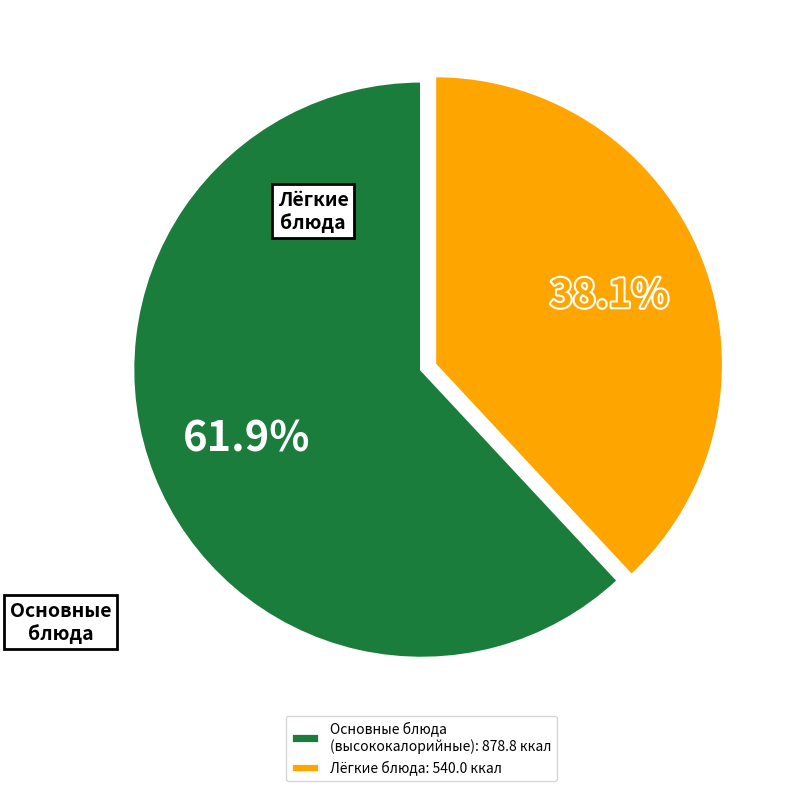

How many slices are in this pie chart?

2